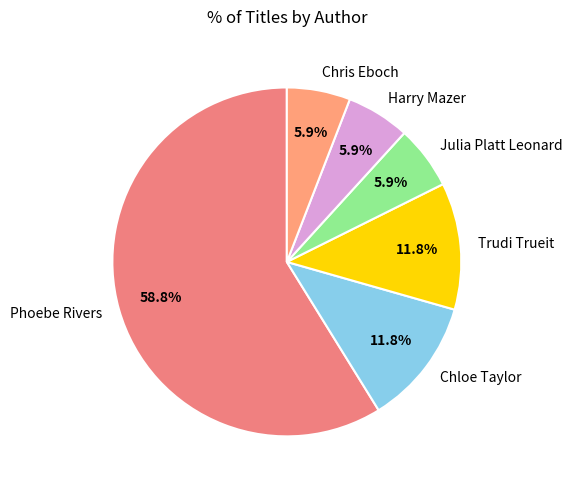

Between Trudi Trueit and Harry Mazer, which is larger?

Trudi Trueit